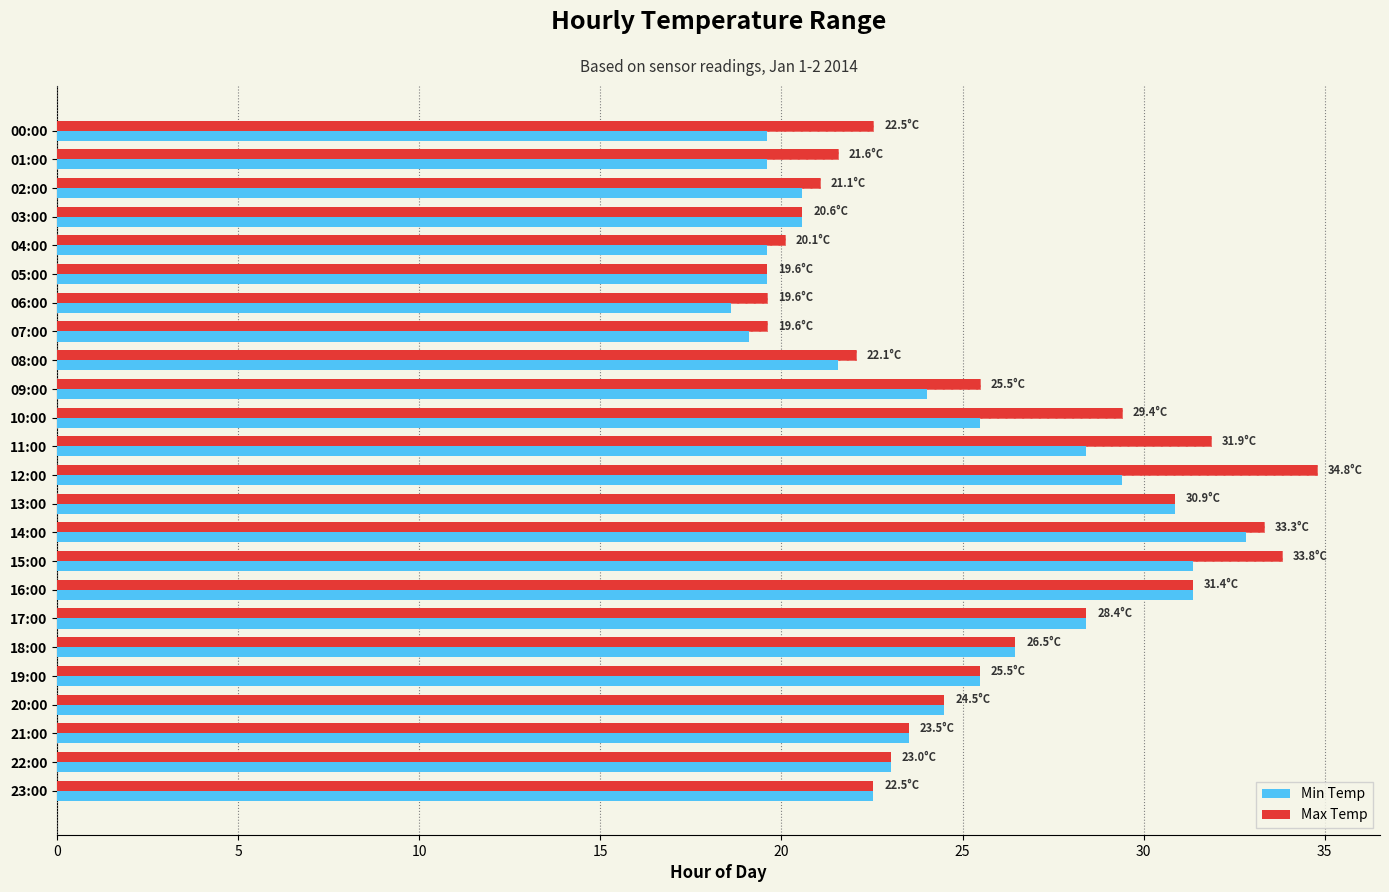

Is it true that Min Temp equals 58.0 at 14:00?

False